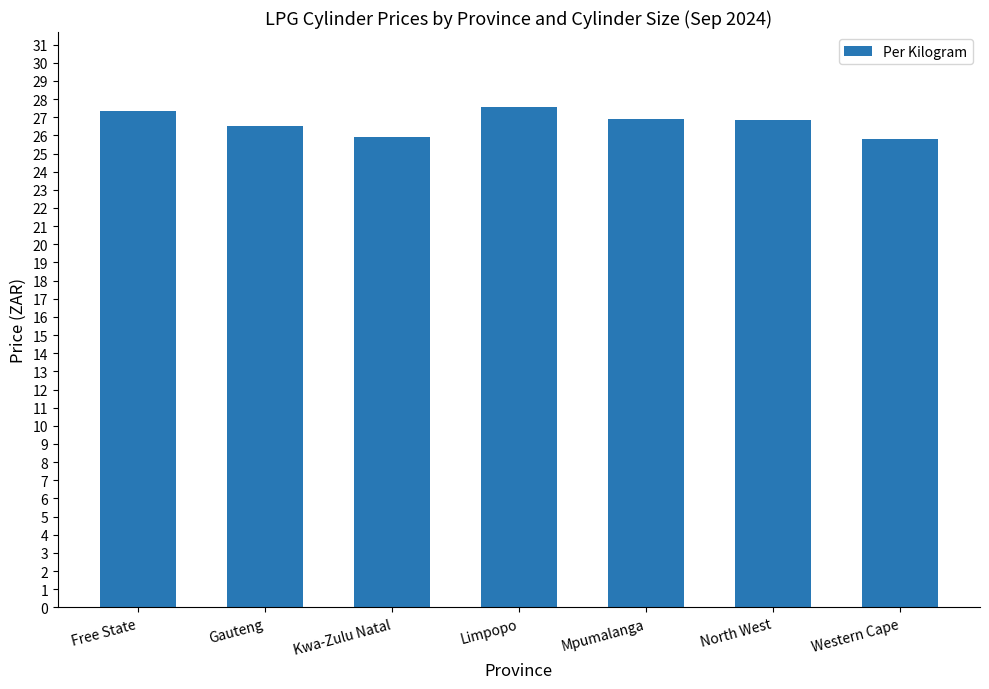

What is the average value?

26.7